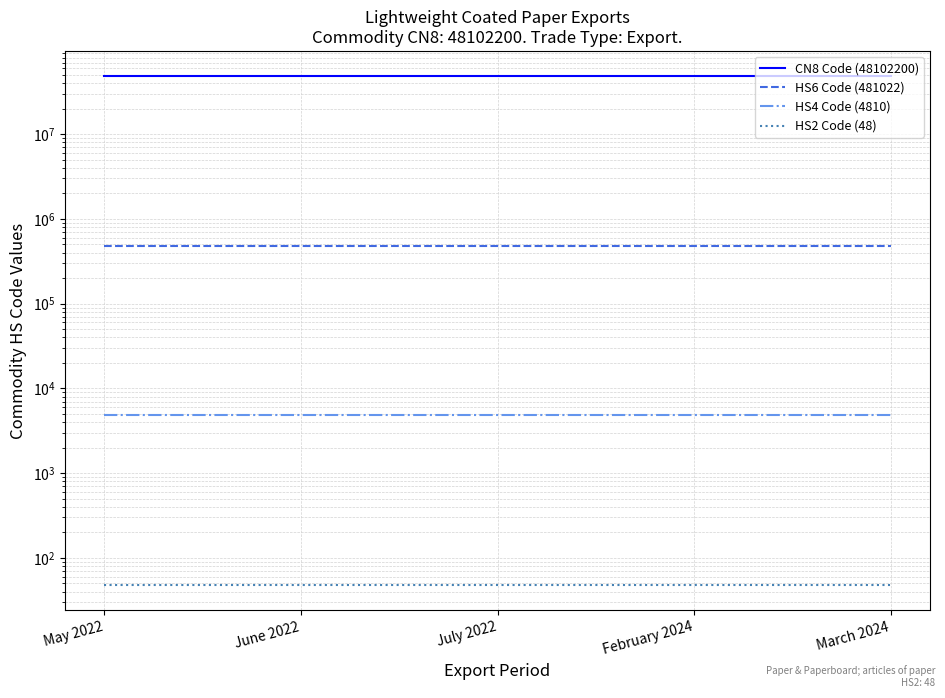

List the series in order of their peak value, lowest first.

HS2 Code (48), HS4 Code (4810), HS6 Code (481022), CN8 Code (48102200)